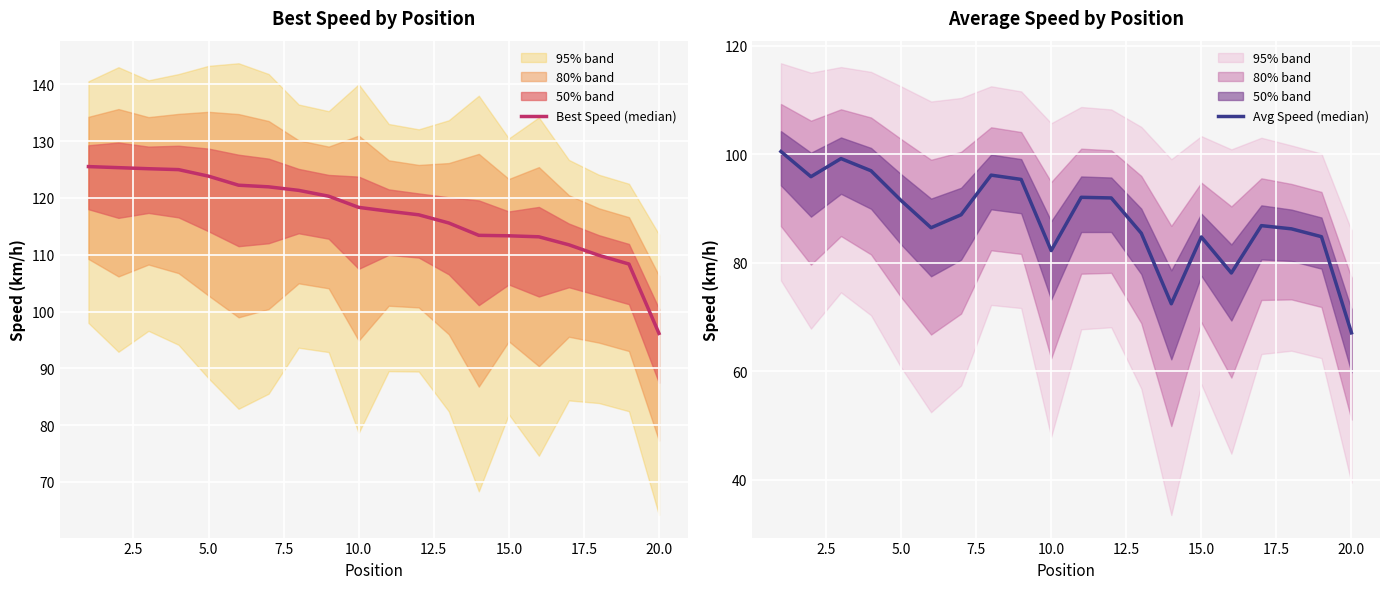

What is the difference between the second highest and second lowest values in the Best Speed (median) series?

17.0